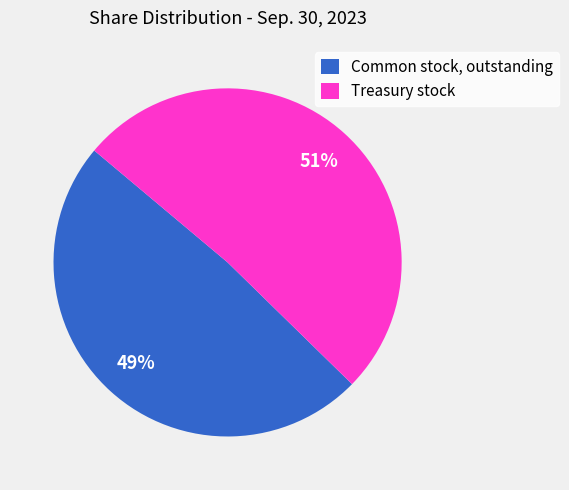

To the nearest percent, what is the difference between the largest and smallest slice percentages?

2%